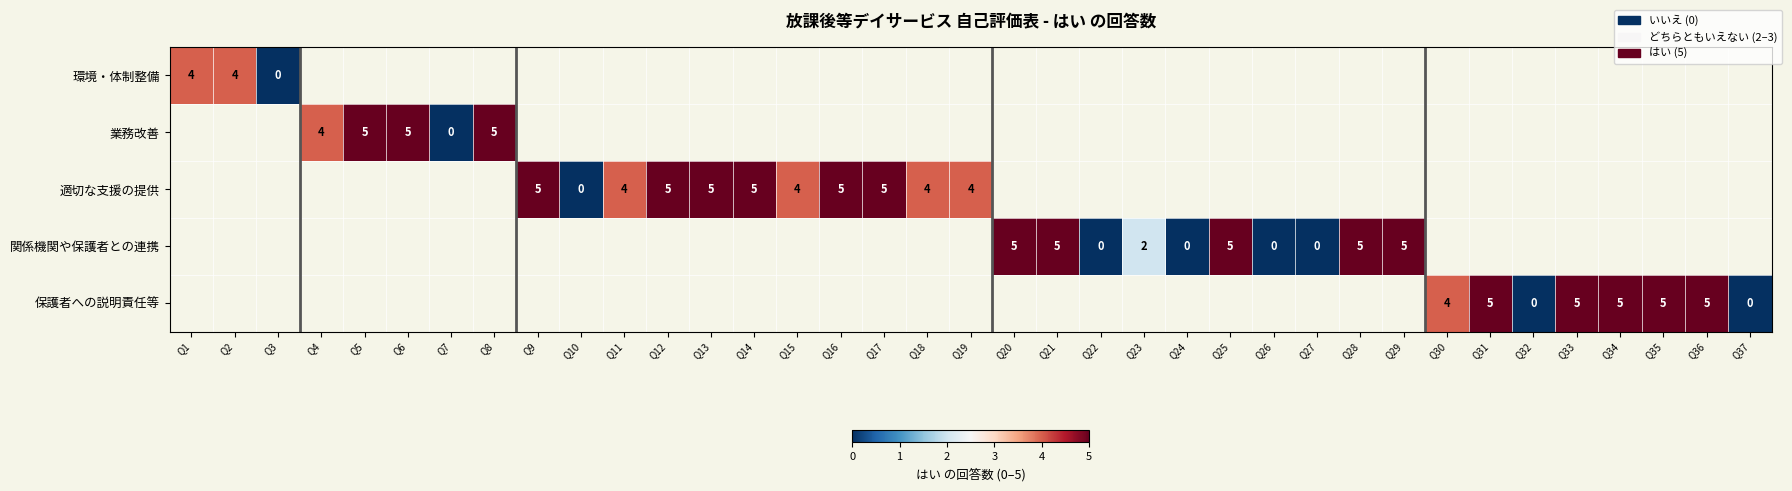

Is it true that 業務改善 equals 5 at Q5?

True